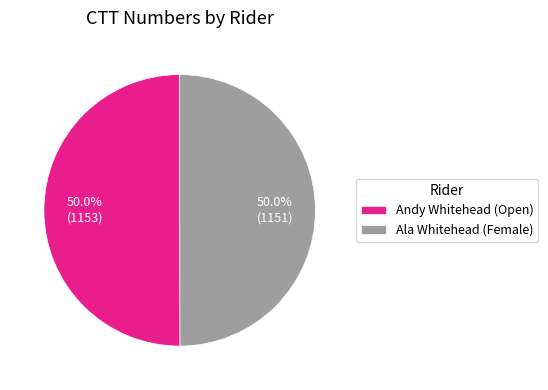

True or false: Ala Whitehead (Female) accounts for 36% of the total.

False